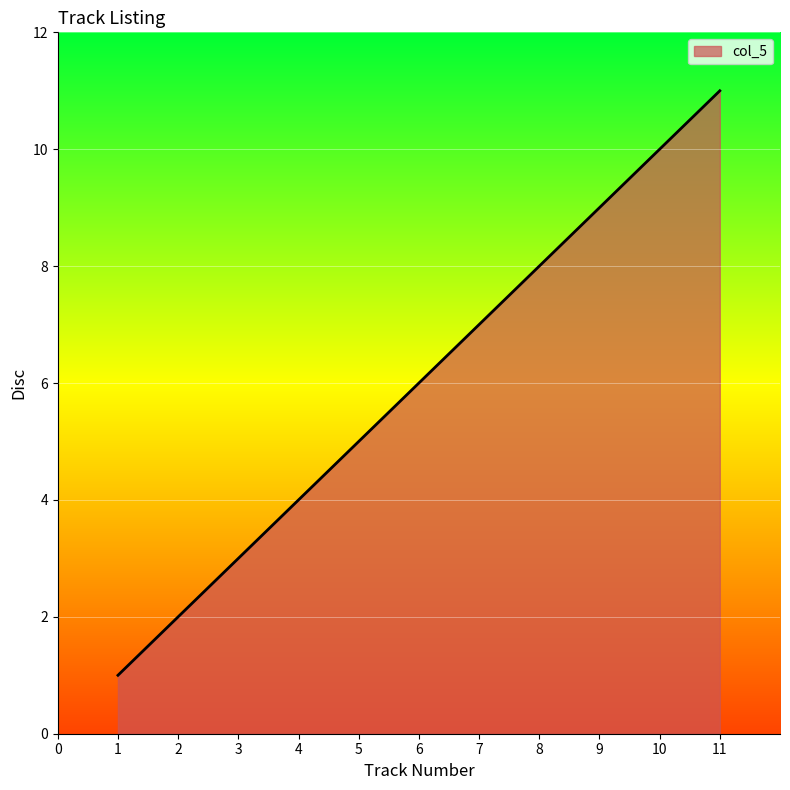

What is the greatest value displayed?

11